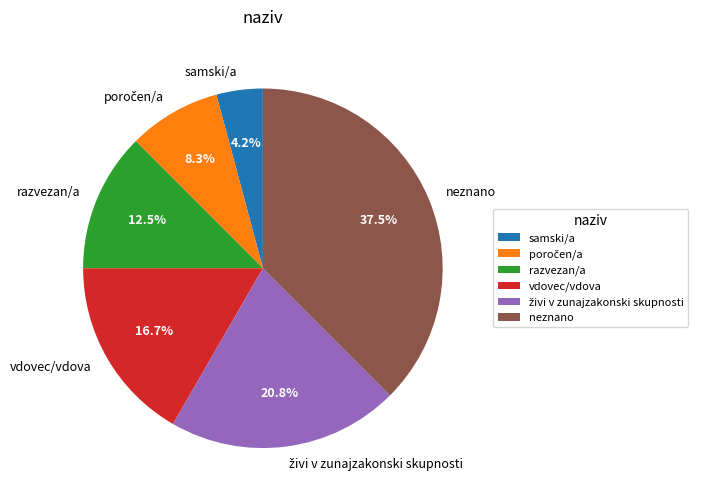

What portion of the pie excludes samski/a?

95.8%